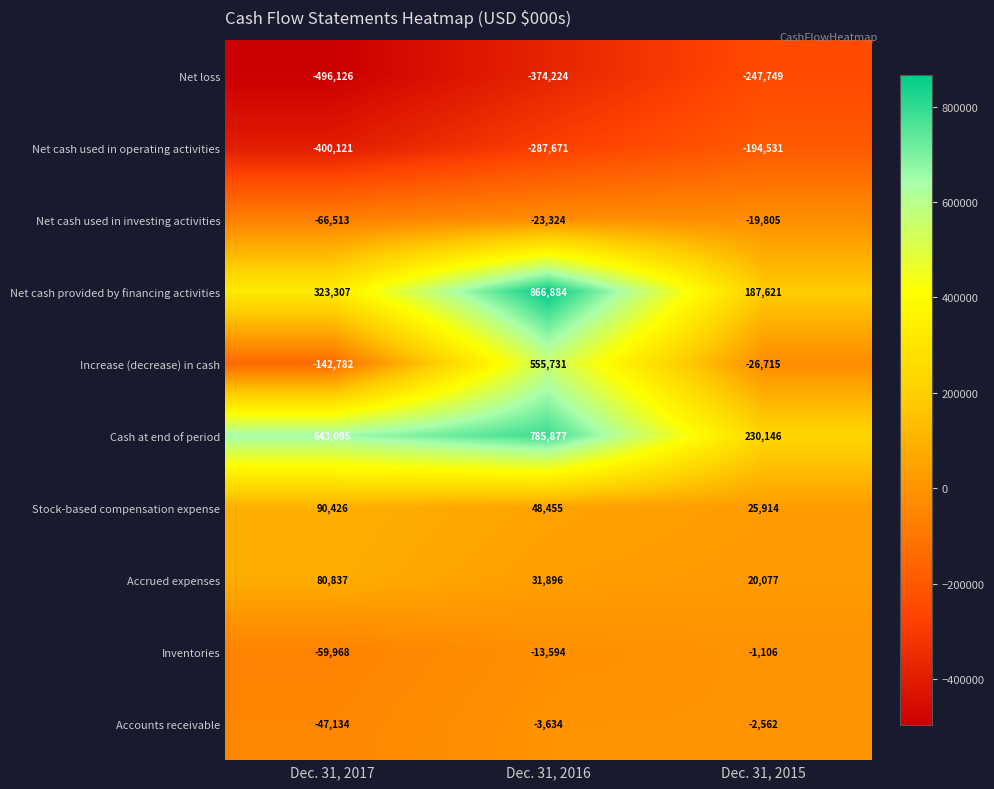

Where is Stock-based compensation expense nearest to the value 58170?

Dec. 31, 2016